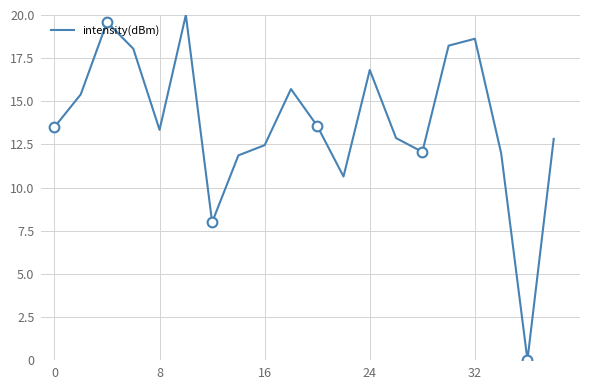

What is the average value?

13.8